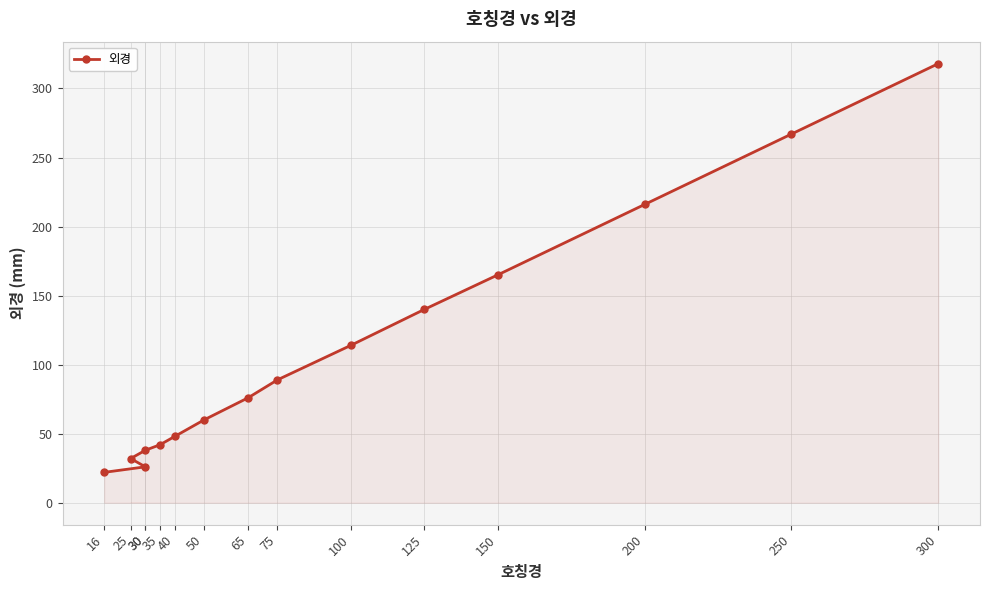

Is it true that the value at 35 is 42?

True